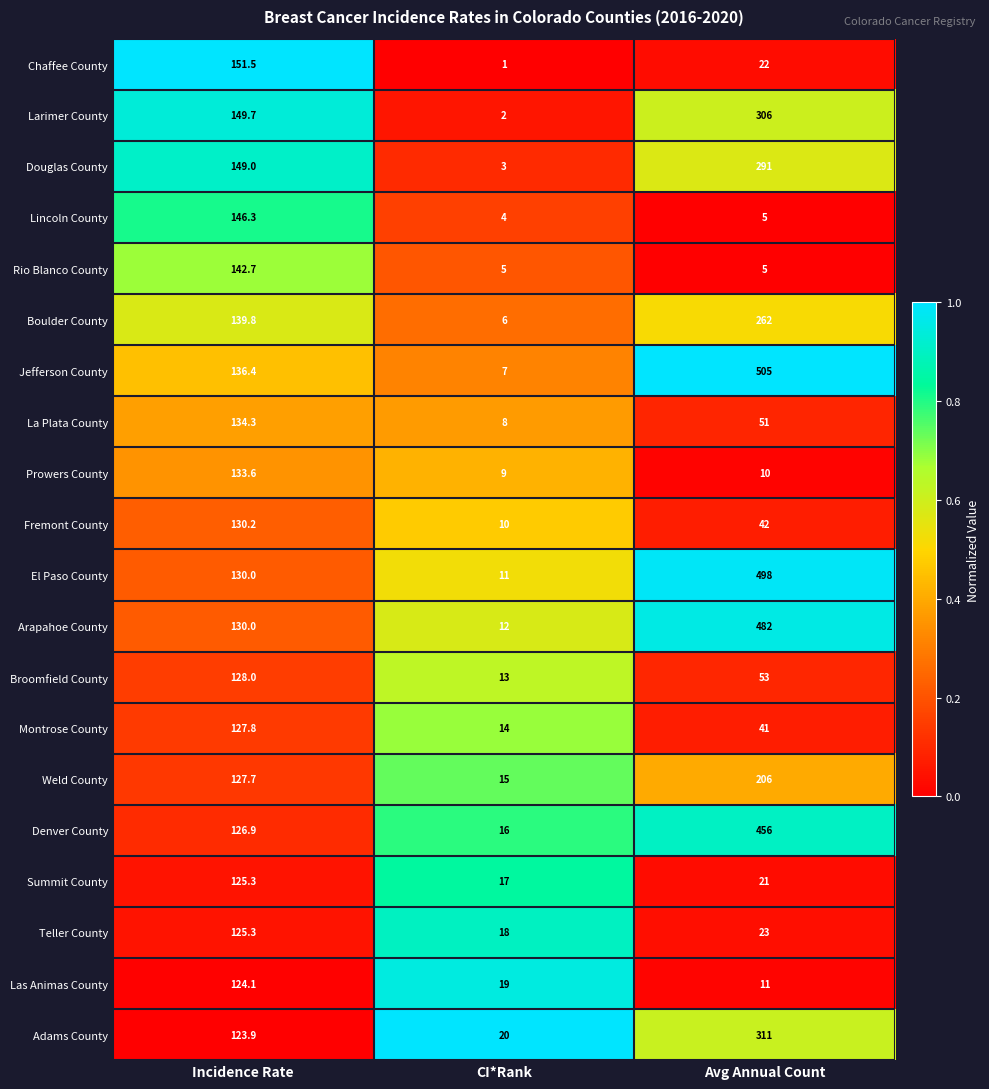

Which series has the widest spread of values?

Jefferson County